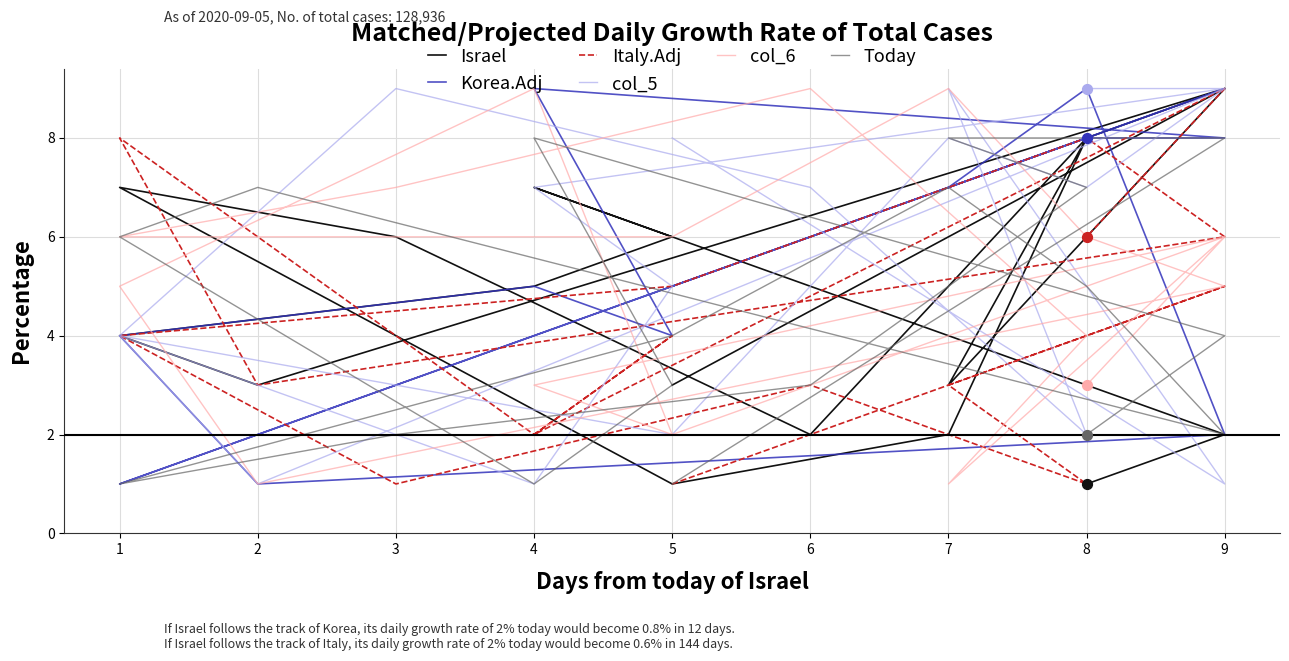

Which series has the largest total across all categories?

col_5